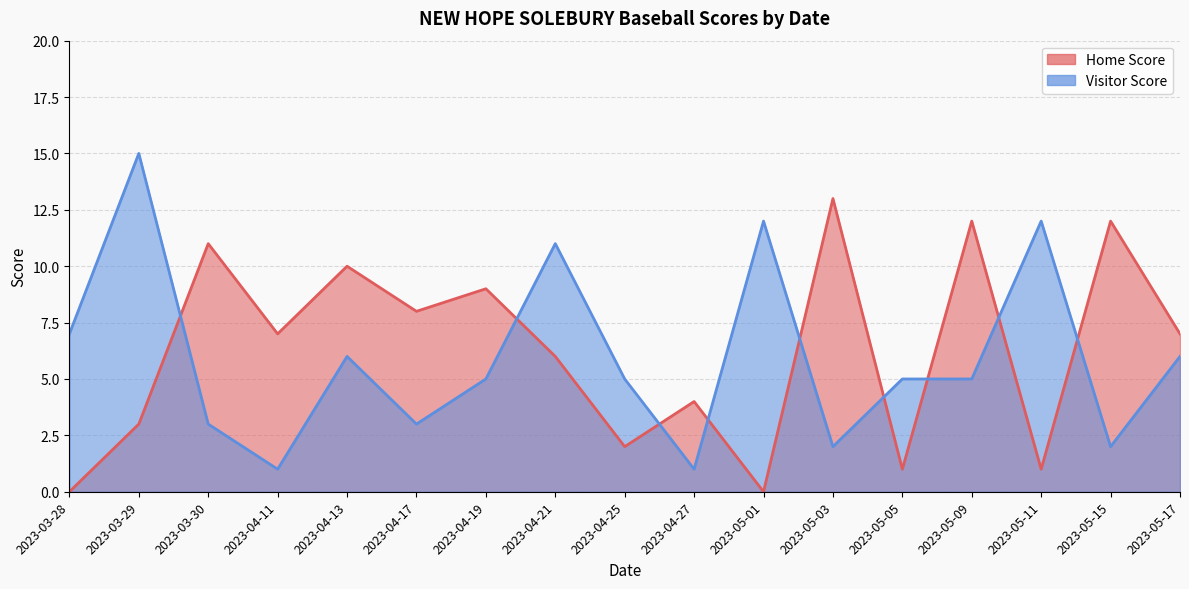

At how many categories does at least one series exceed 11?

6